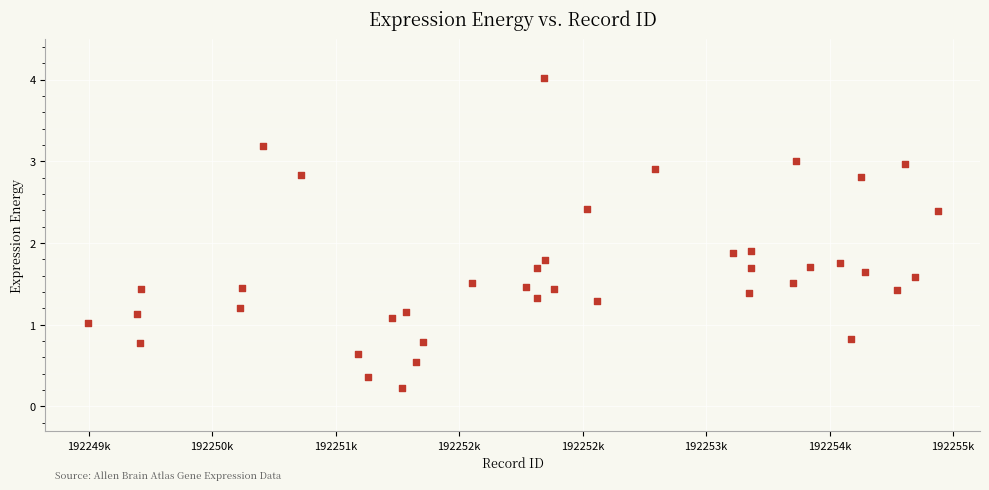

What is the range of Y values (max minus min)?

3.8